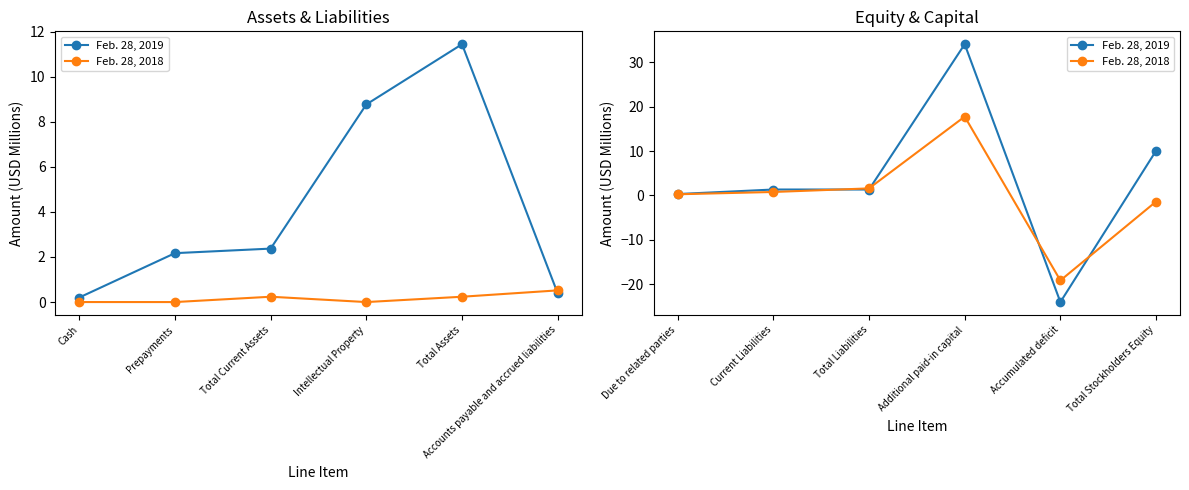

What is the maximum value shown in the chart?

34.1